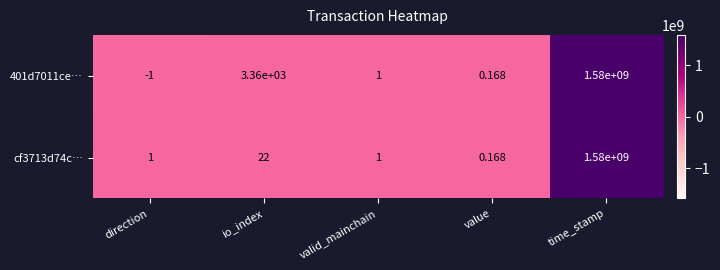

At which category is the sum across all series the highest?

time_stamp